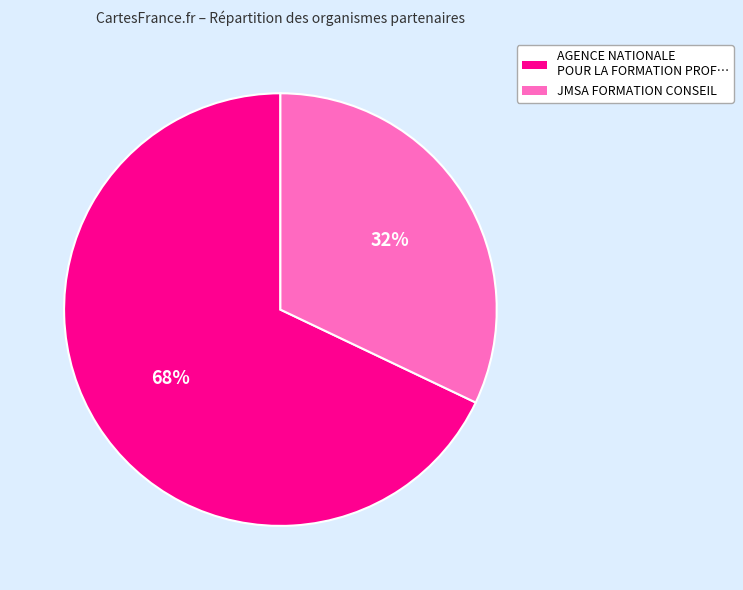

To the nearest percent, what is the average slice percentage?

50%